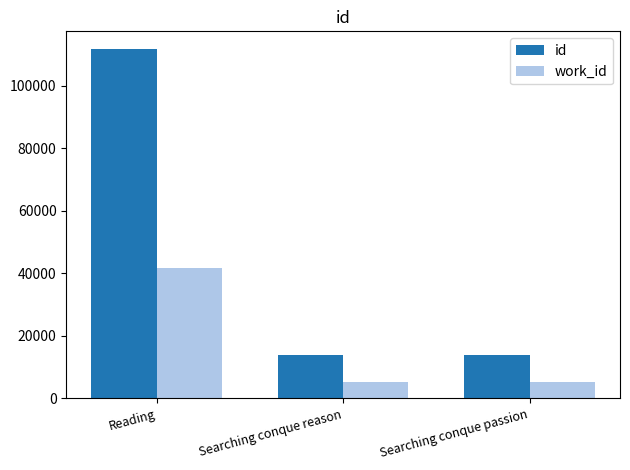

Which series has the largest range (max minus min)?

id